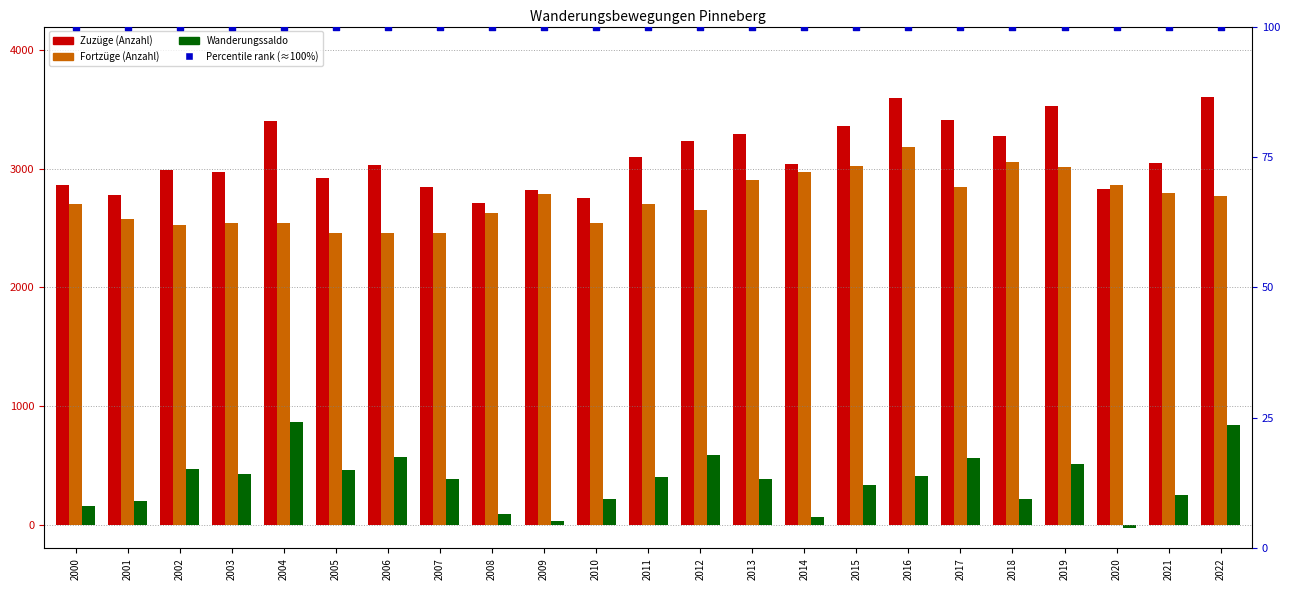

Which series has the largest total across all categories?

Zuzüge (Anzahl)